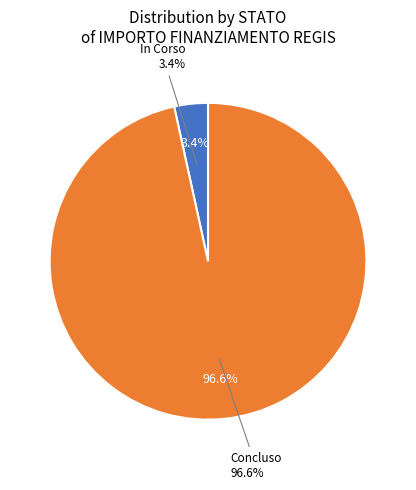

What is the total percentage of In Corso and Concluso?

100.0%